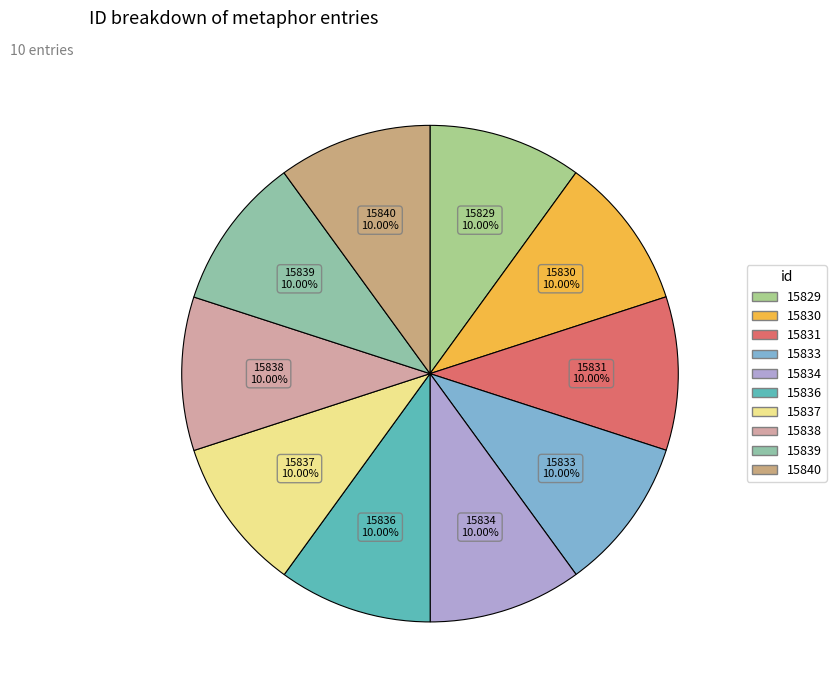

Does 15839 represent more than half of the total?

No